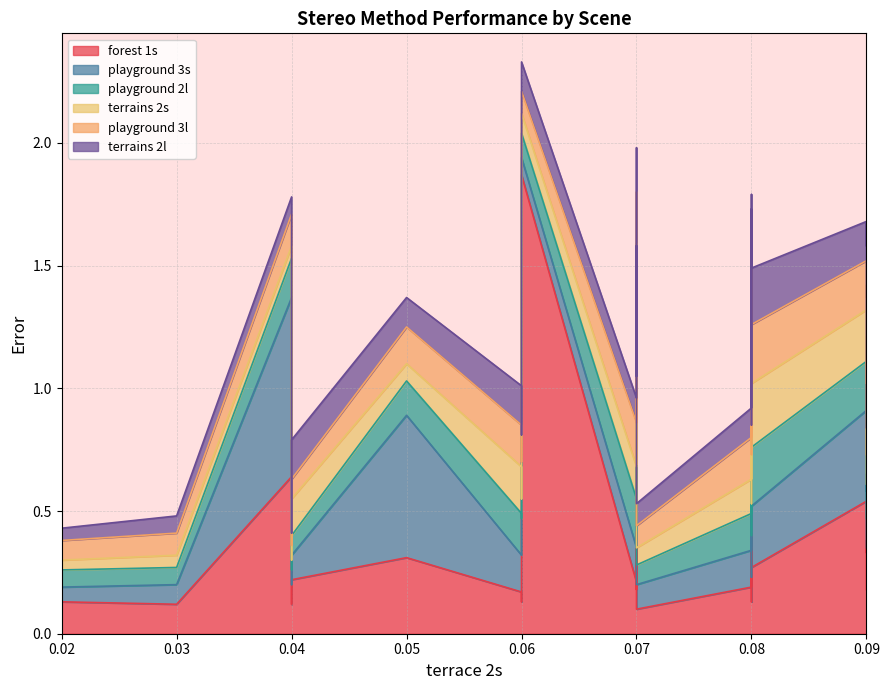

Is the value of forest 1s at 0.02 greater than the value of terrains 2s at 0.08?

No